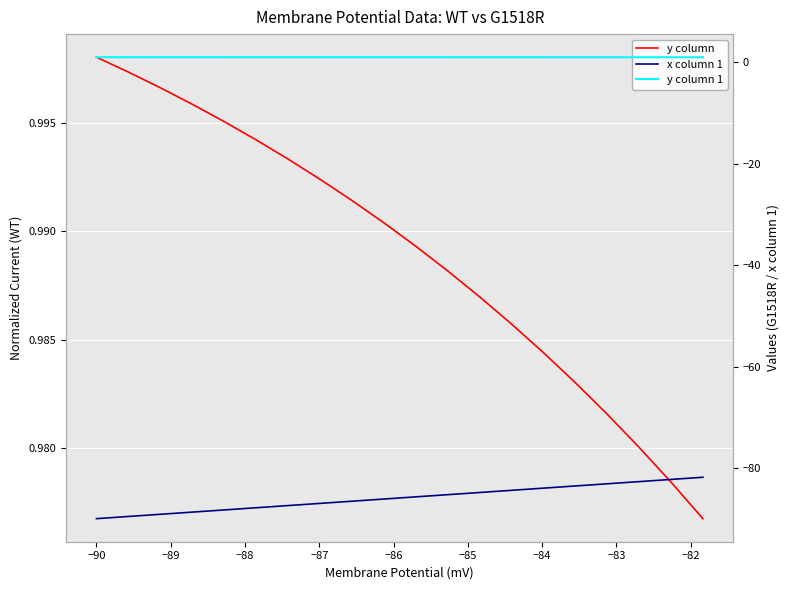

Which series has the largest range (max minus min)?

x column 1